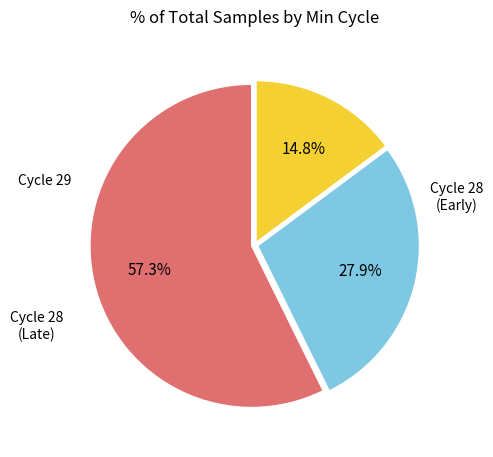

Does any single category account for the majority?

Yes